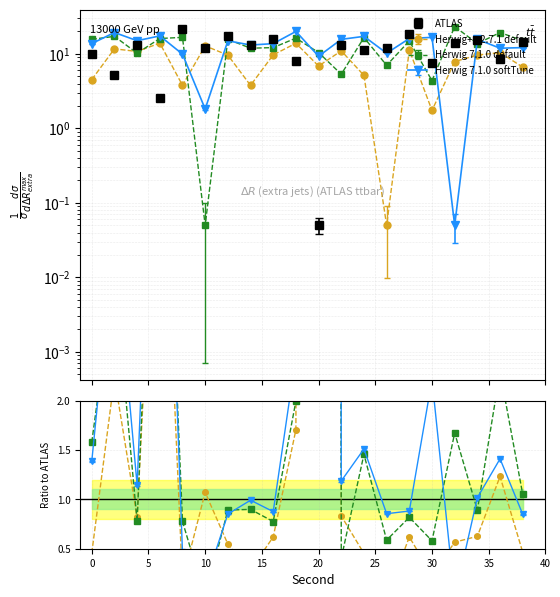

At which label is Herwig 7.1.0 default closest to 11?

20